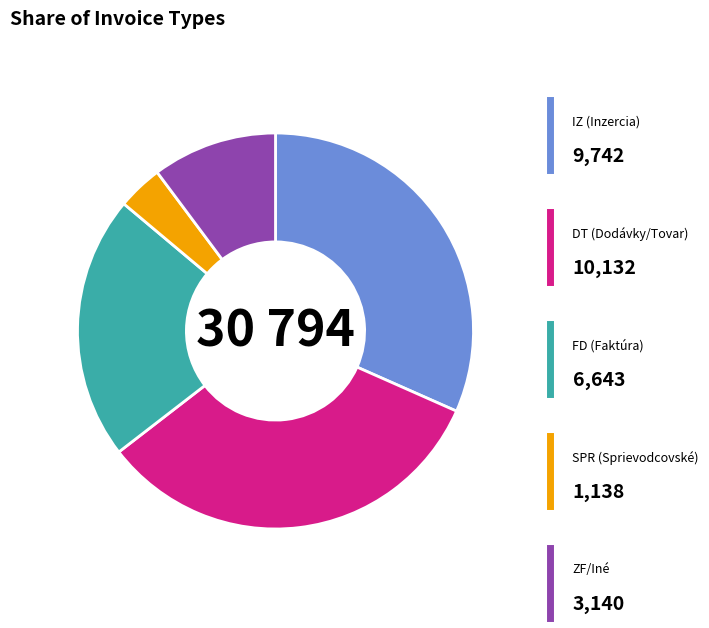

Is there any slice that represents more than half of the pie?

No